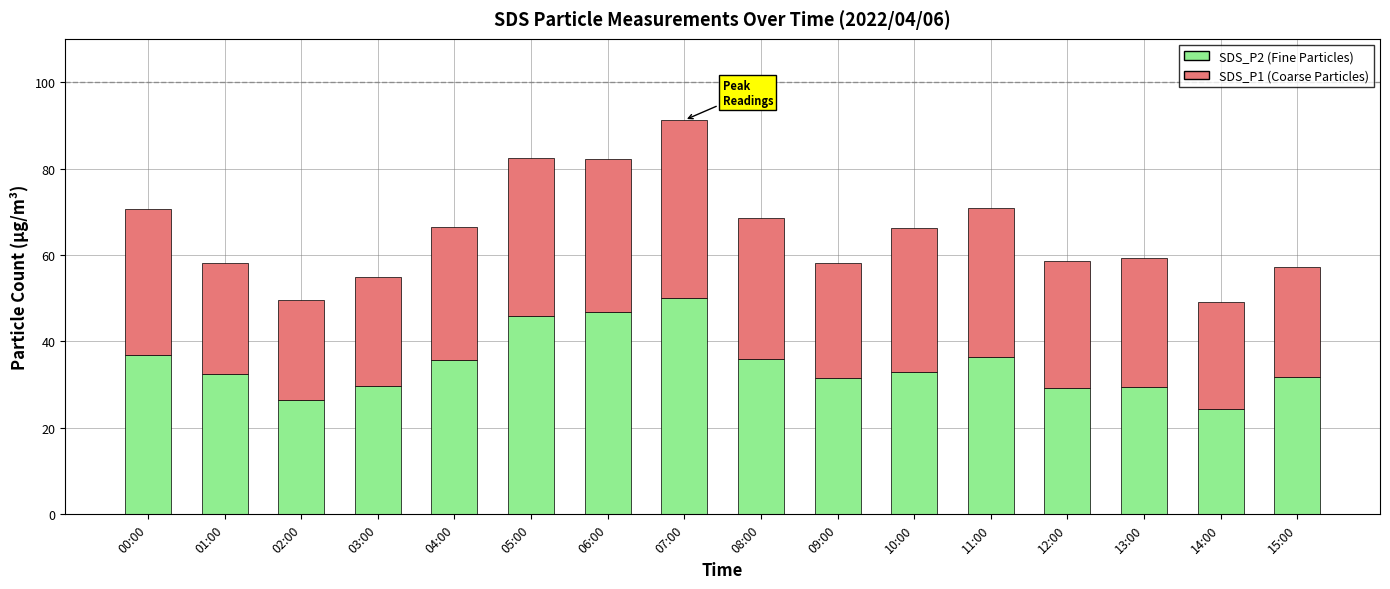

At which category is the sum across all series the highest?

07:00